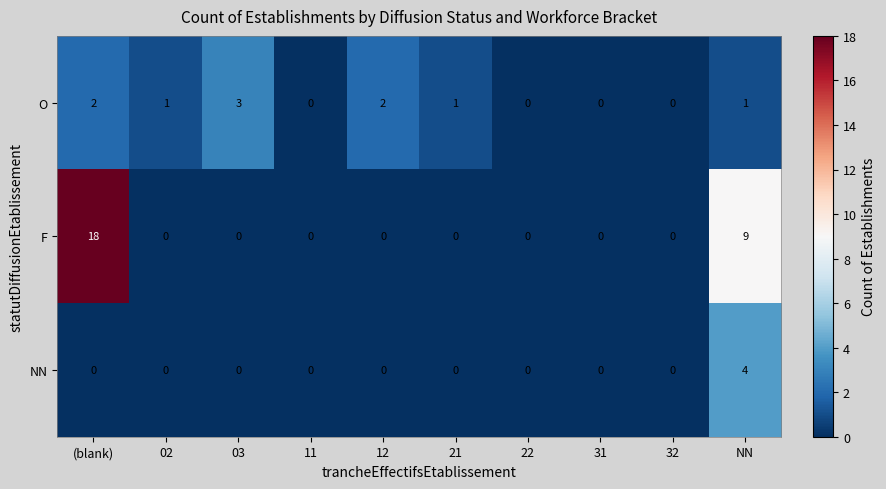

Where does the O series first go above 1?

(blank)